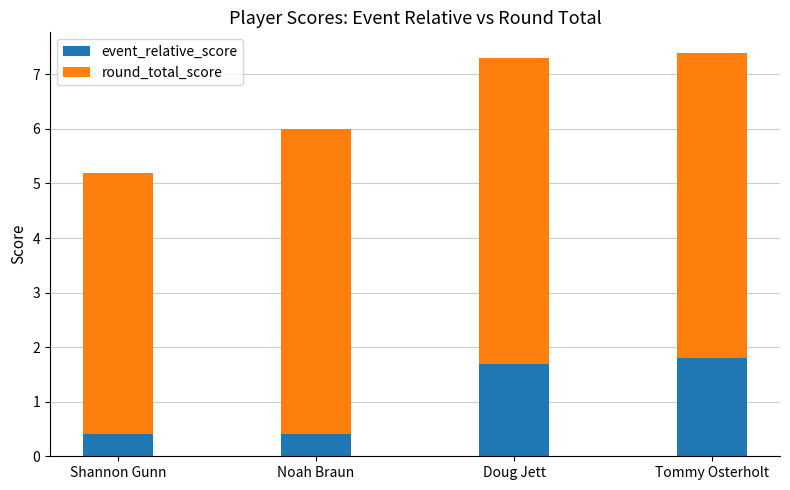

What is the total value across all series at Noah Braun?

6.0